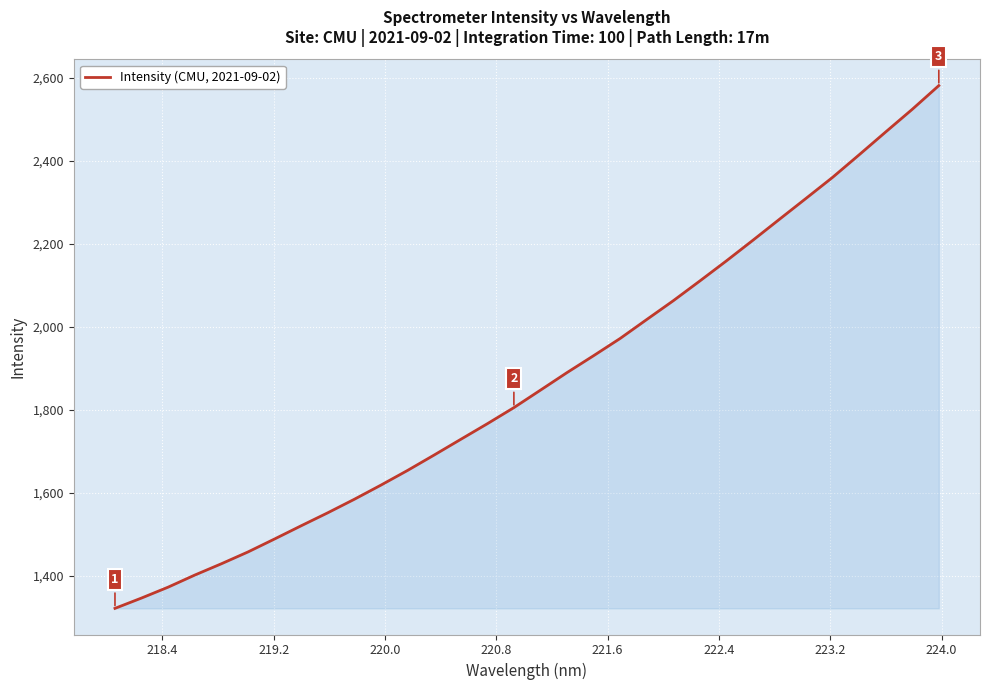

What is the smallest value displayed?

1322.4